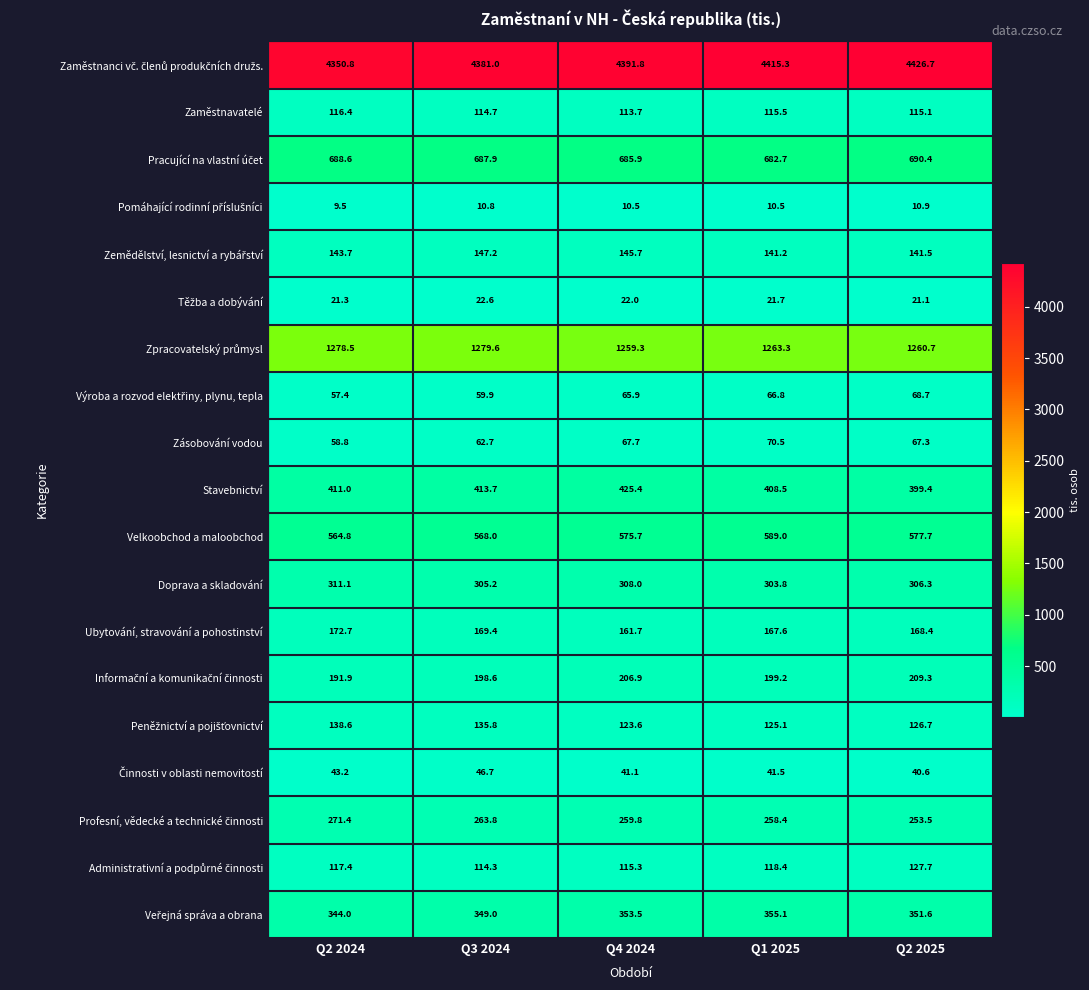

What is the difference between the highest and lowest values at Q1 2025?

4404.8